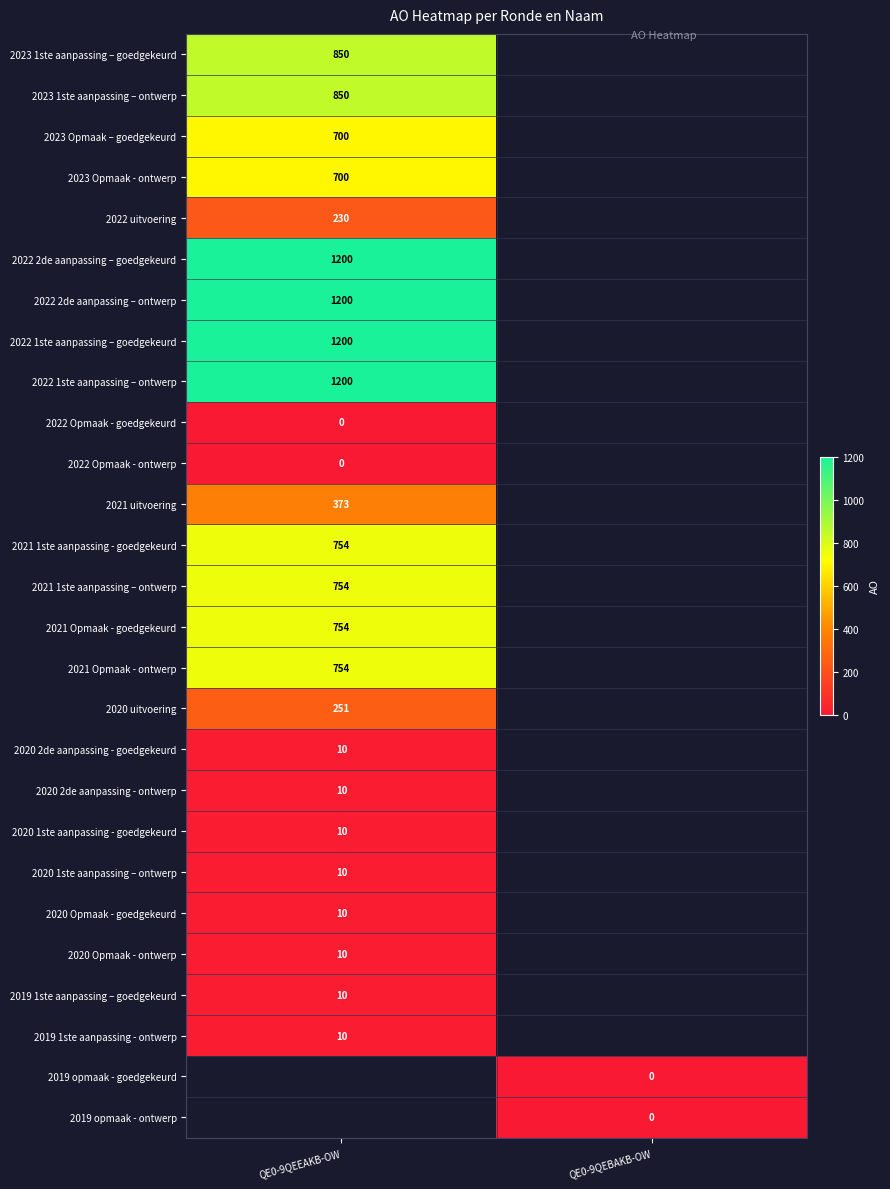

Between QE0-9QEBAKB-OW and QE0-9QEEAKB-OW, which is larger?

QE0-9QEEAKB-OW